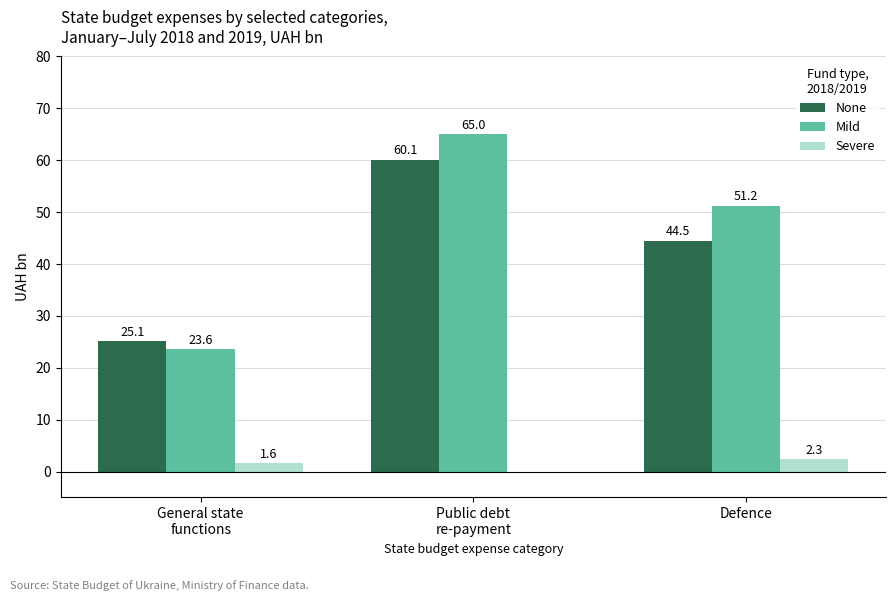

At which category is the sum across all series the highest?

Public debt
re-payment